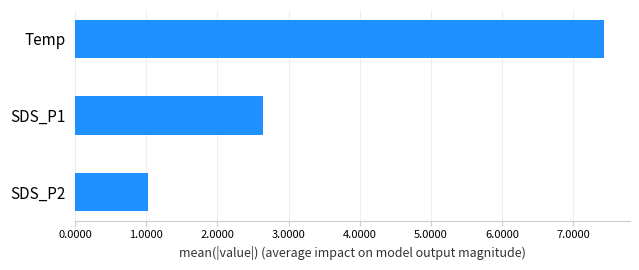

Reading bottom to top, transcribe all the data shown in this chart.

1.0	2.6	7.4